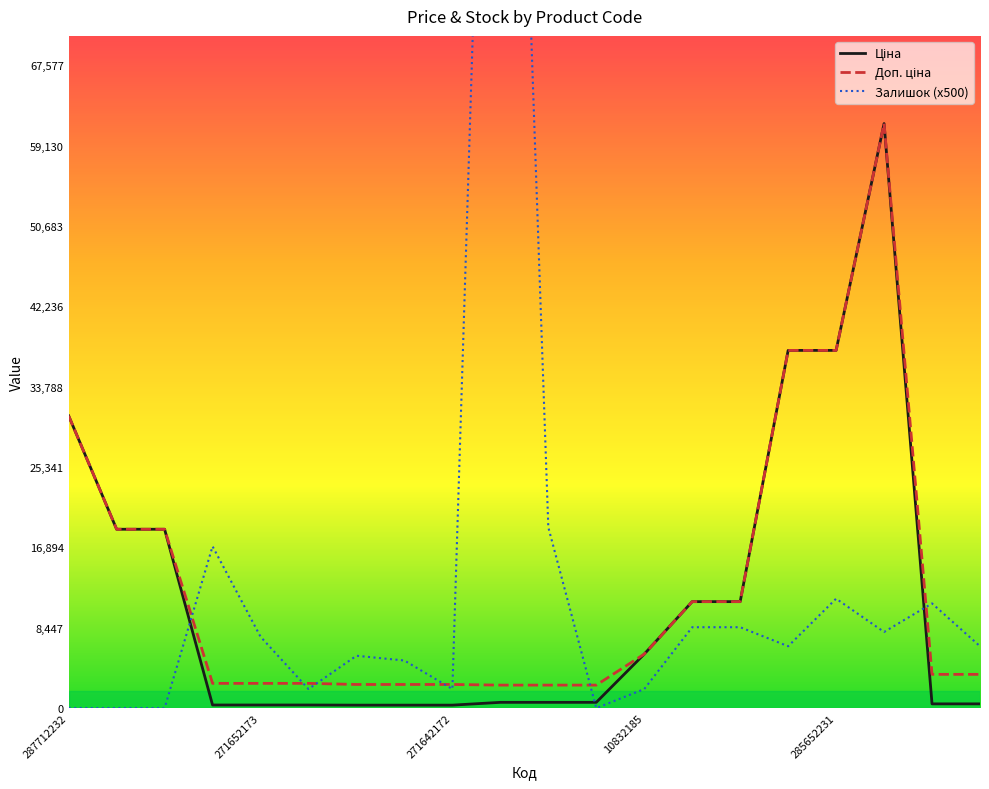

True or false: Ціна and Доп. ціна intersect in this chart.

False